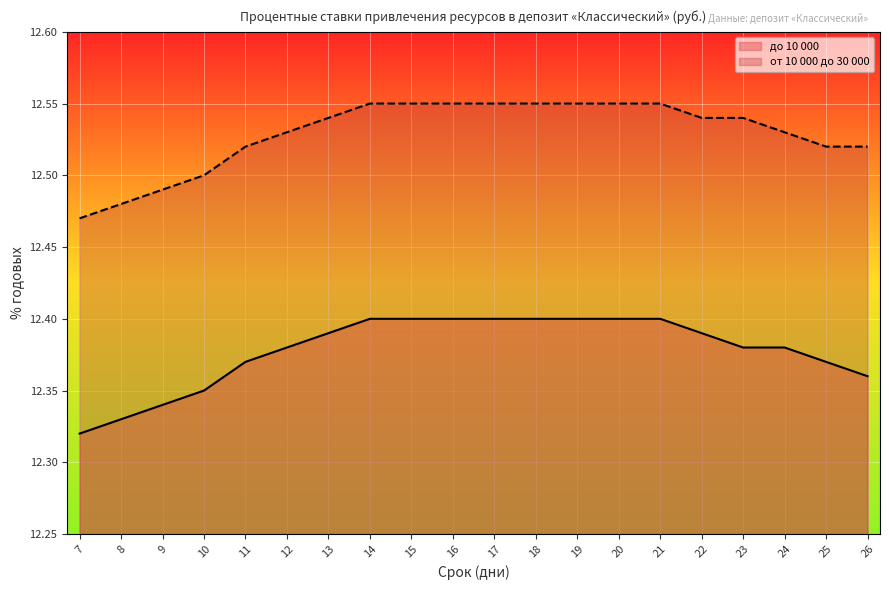

Rank the categories by от 10 000 до 30 000 value from lowest to highest.

7, 8, 9, 10, 11, 25, 26, 12, 24, 13, 22, 23, 14, 15, 16, 17, 18, 19, 20, 21